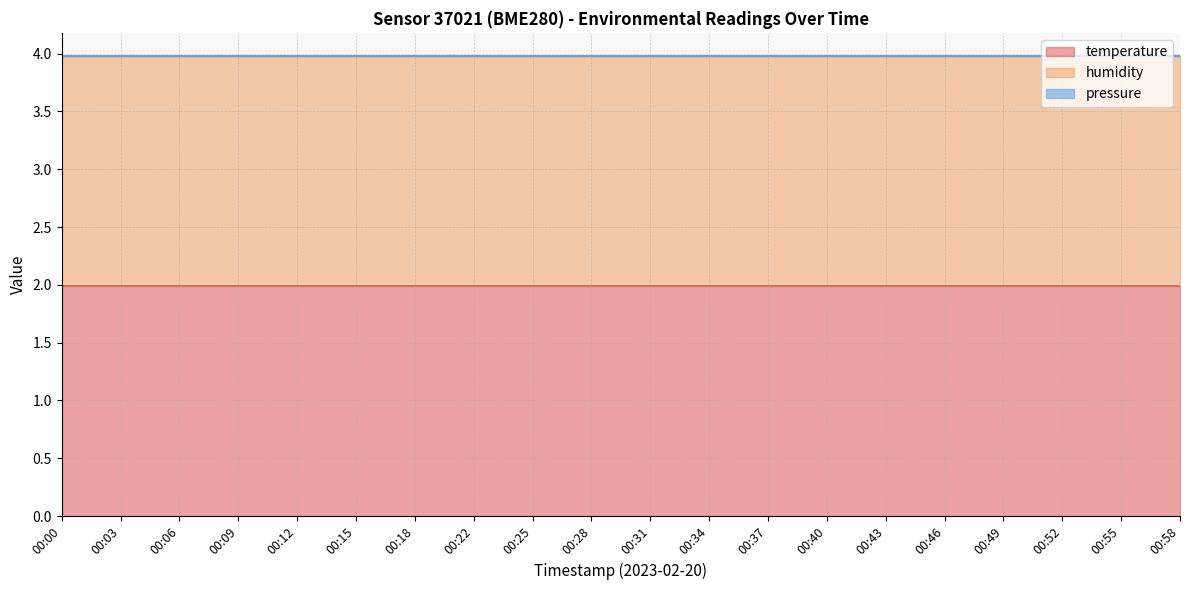

At how many categories does at least one series exceed 0?

20